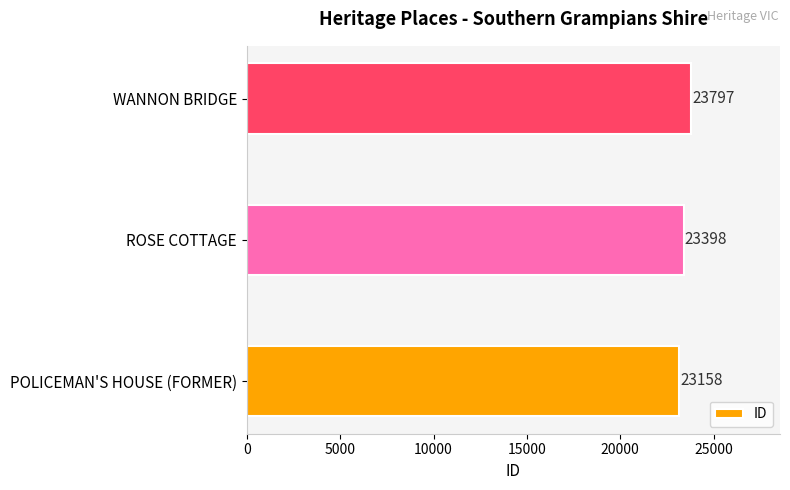

How many categories are shown in the chart?

3